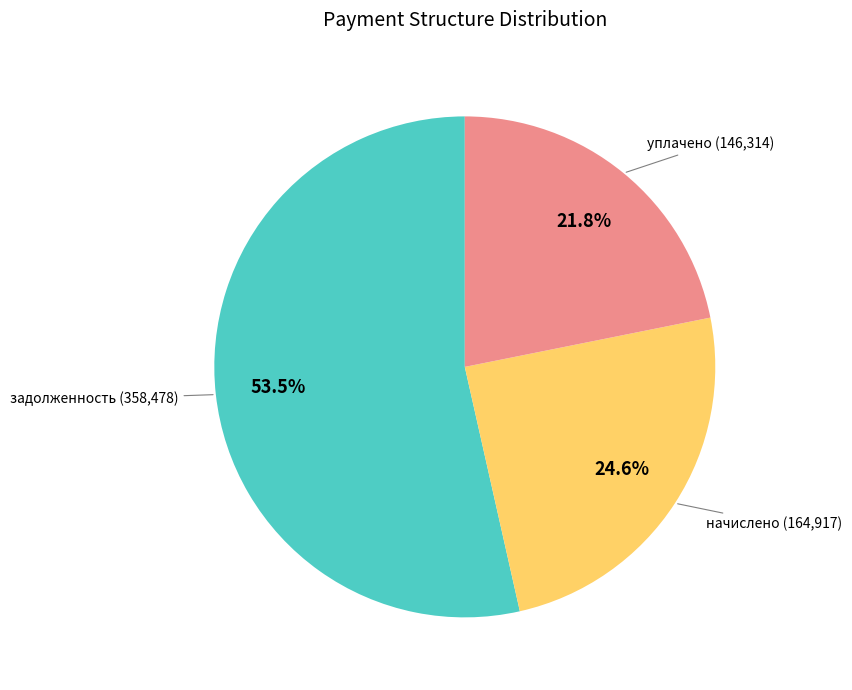

To the nearest percent, what is the difference between the largest and smallest slice percentages?

32%